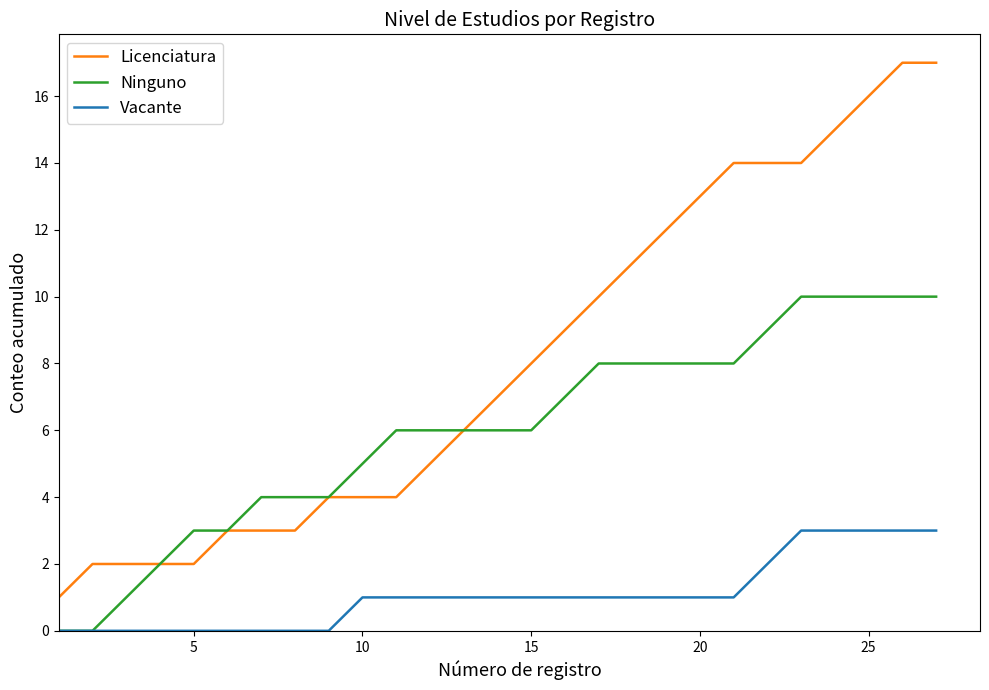

What is the highest value of the Vacante series?

3